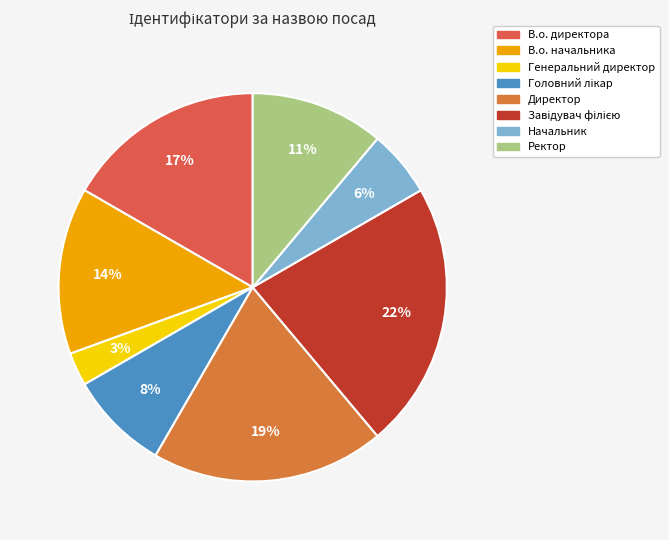

Does В.о. начальника represent more than half of the total?

No